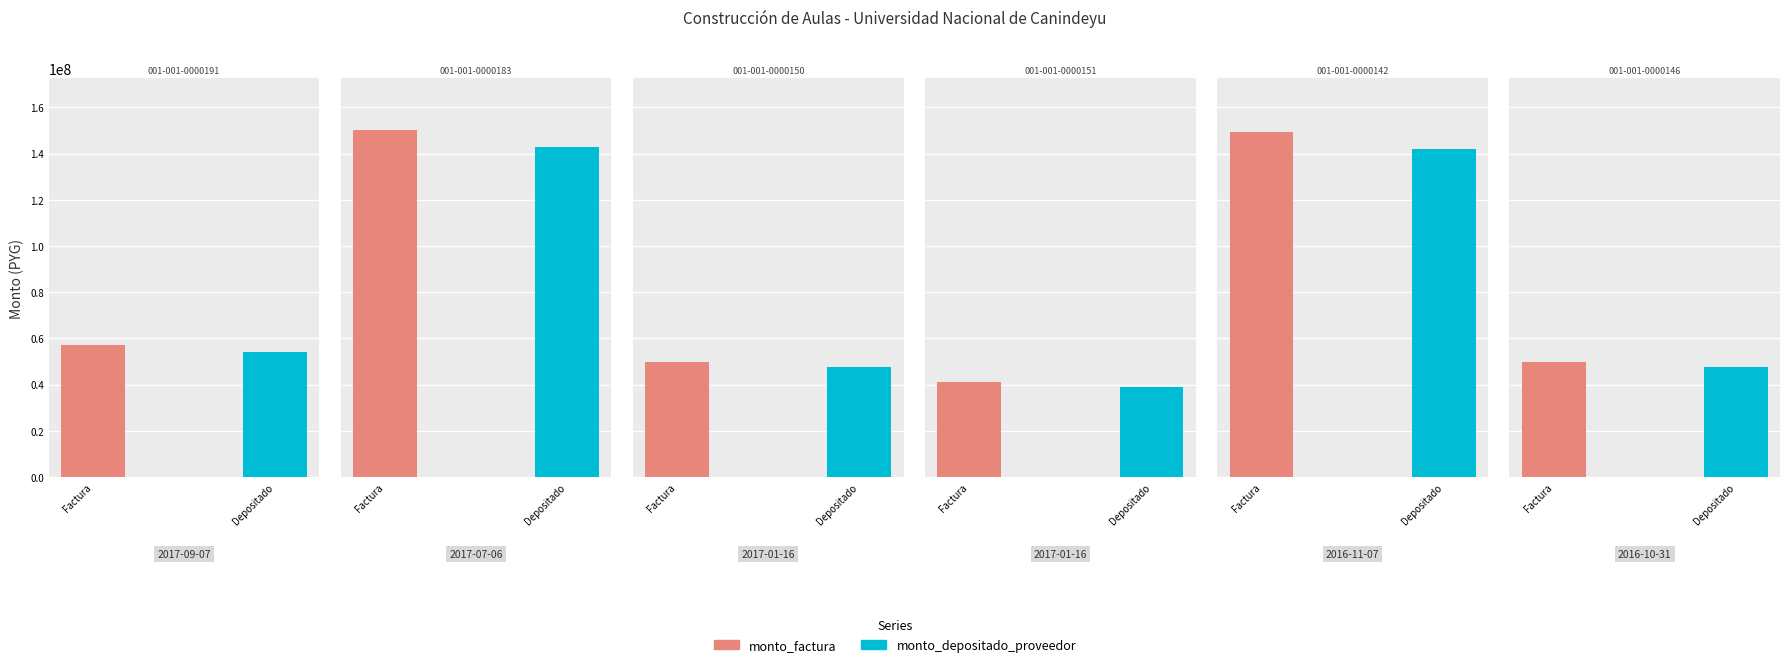

At how many categories does at least one series exceed 113112913?

2